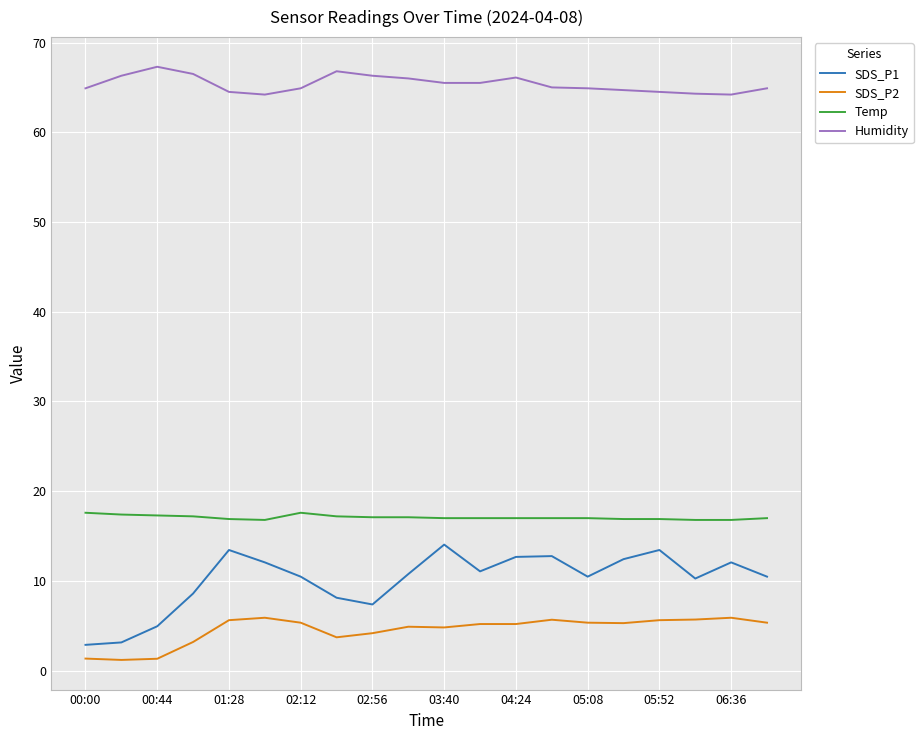

What is the maximum value shown in the chart?

67.3